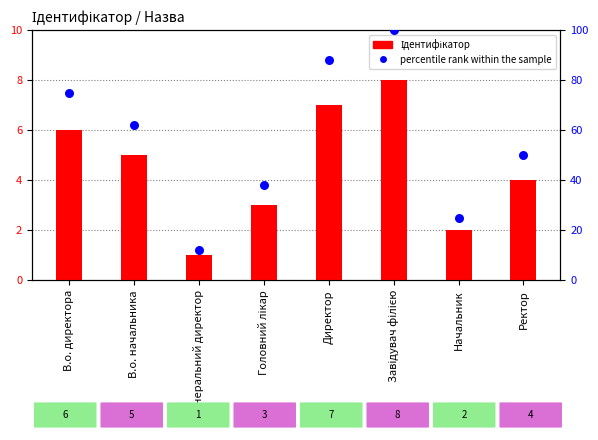

Which has a higher value, Головний лікар or Директор?

Директор